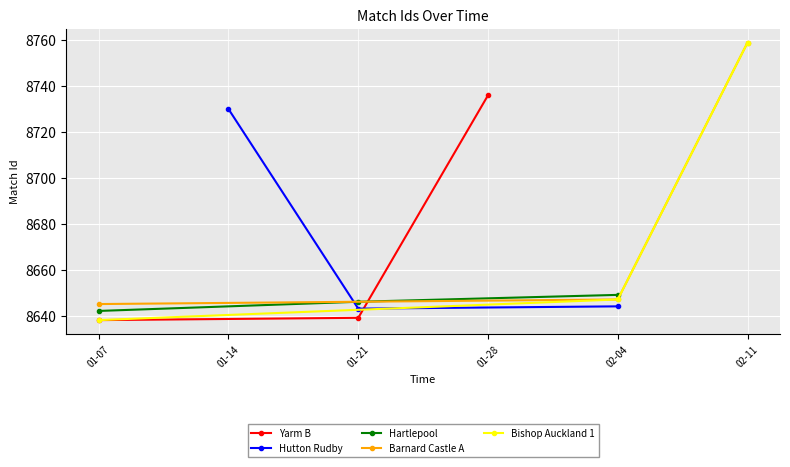

What is the value of the Barnard Castle A point at the 2nd from the left?

8647